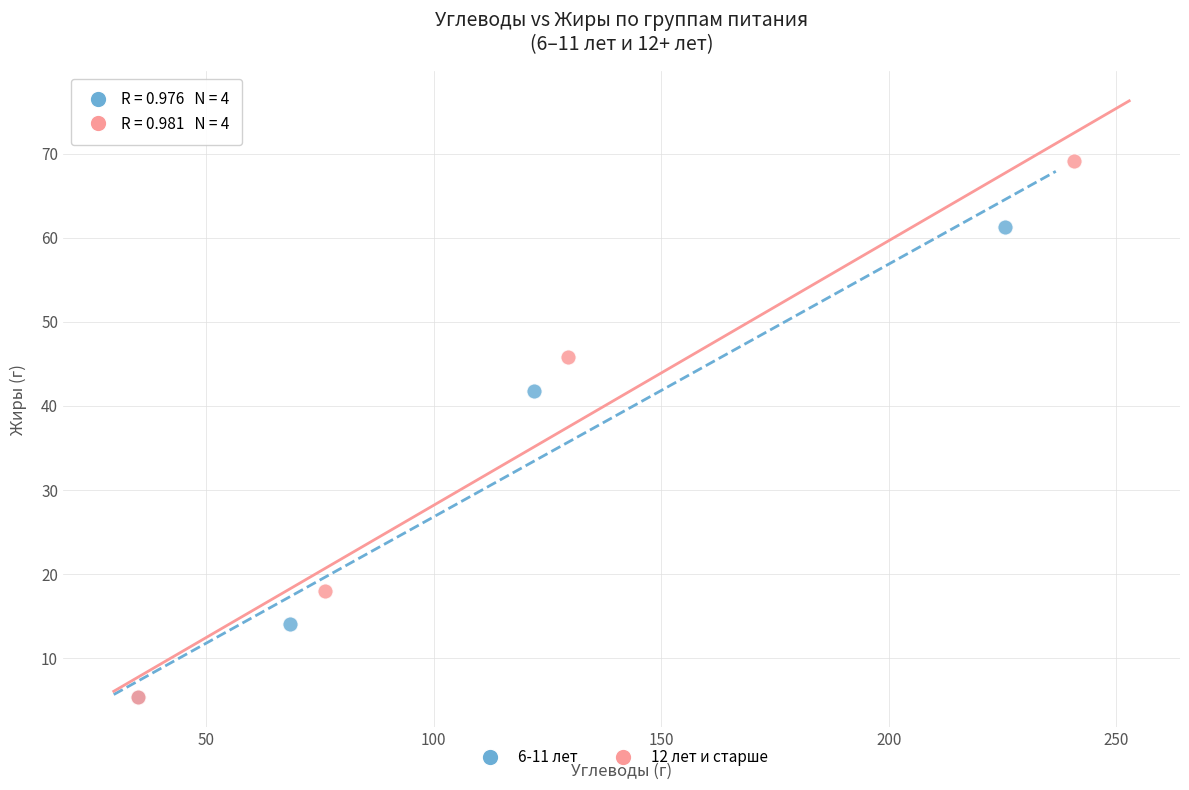

Which series has the largest Y range (max minus min)?

12 лет и старше